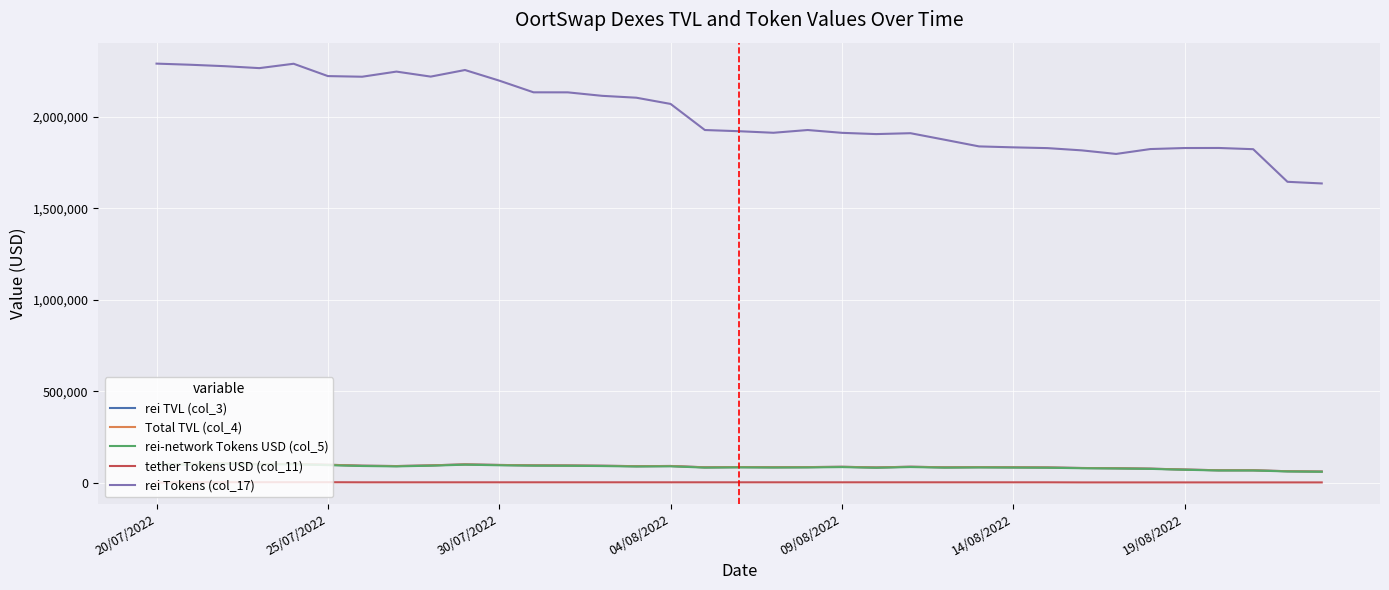

What is the value of the tether Tokens USD (col_11) point at the 20th from the left?

1735.0